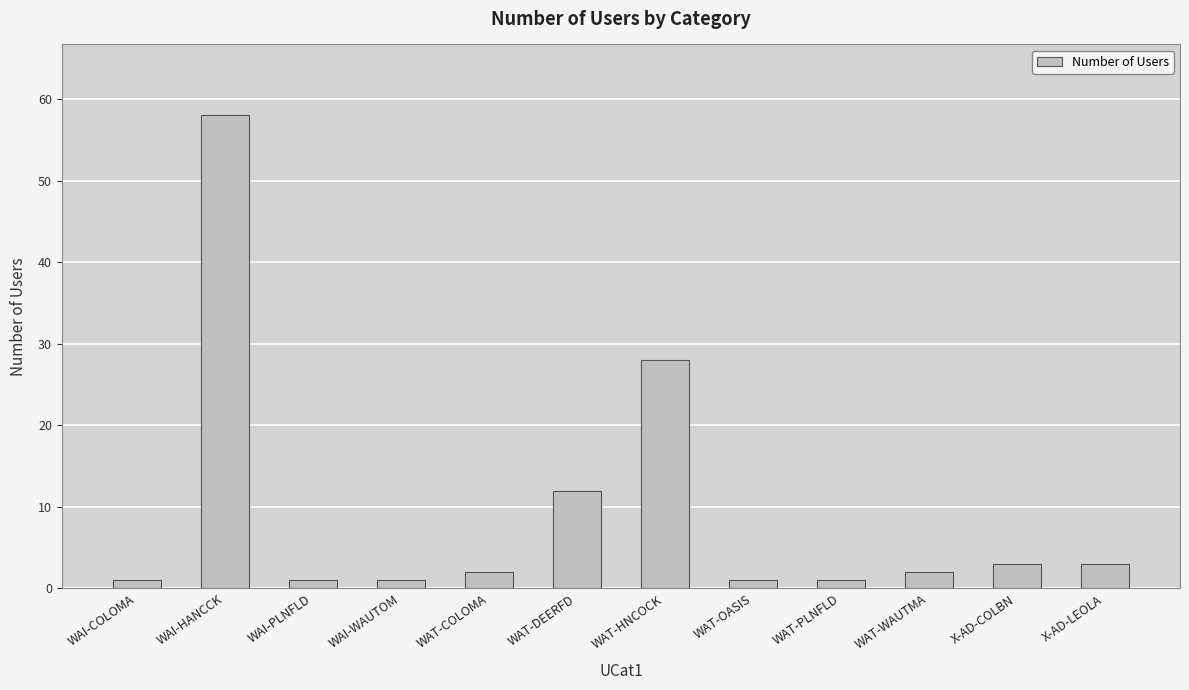

What is the label of the 2nd bar from the left?

WAI-HANCCK